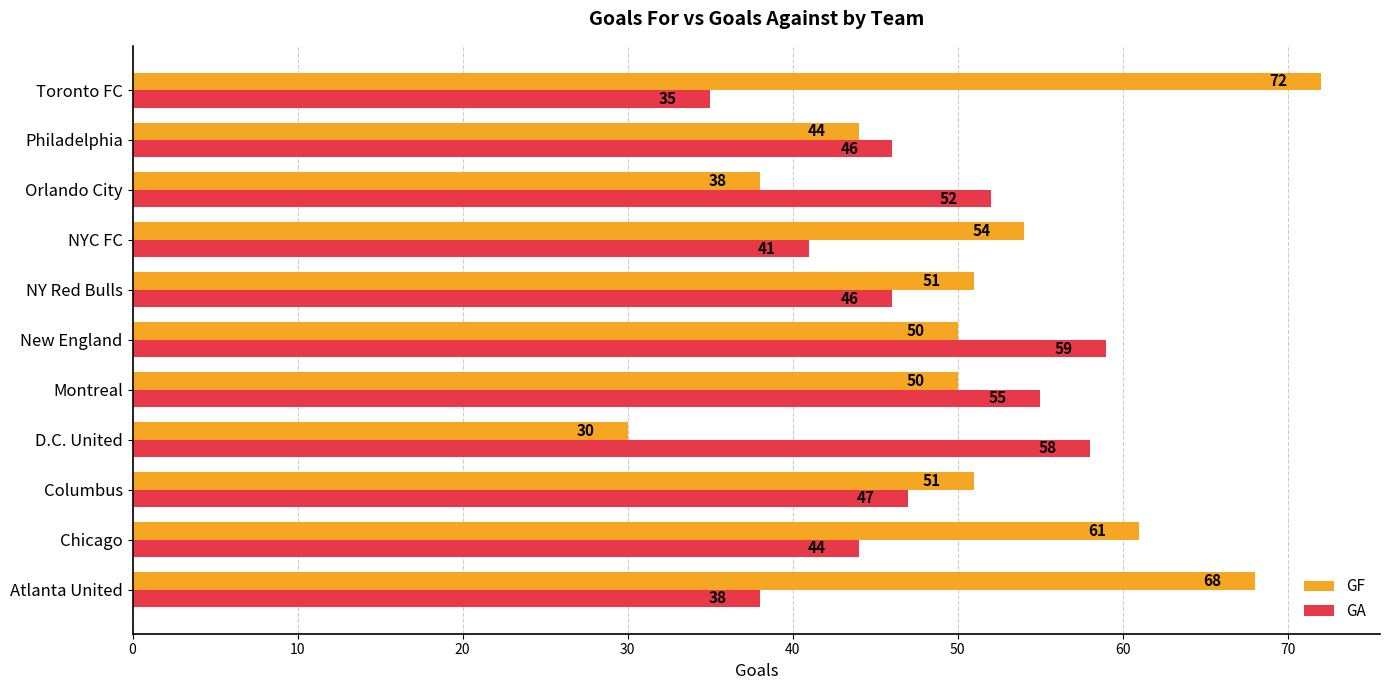

Which series has the widest spread of values?

GF